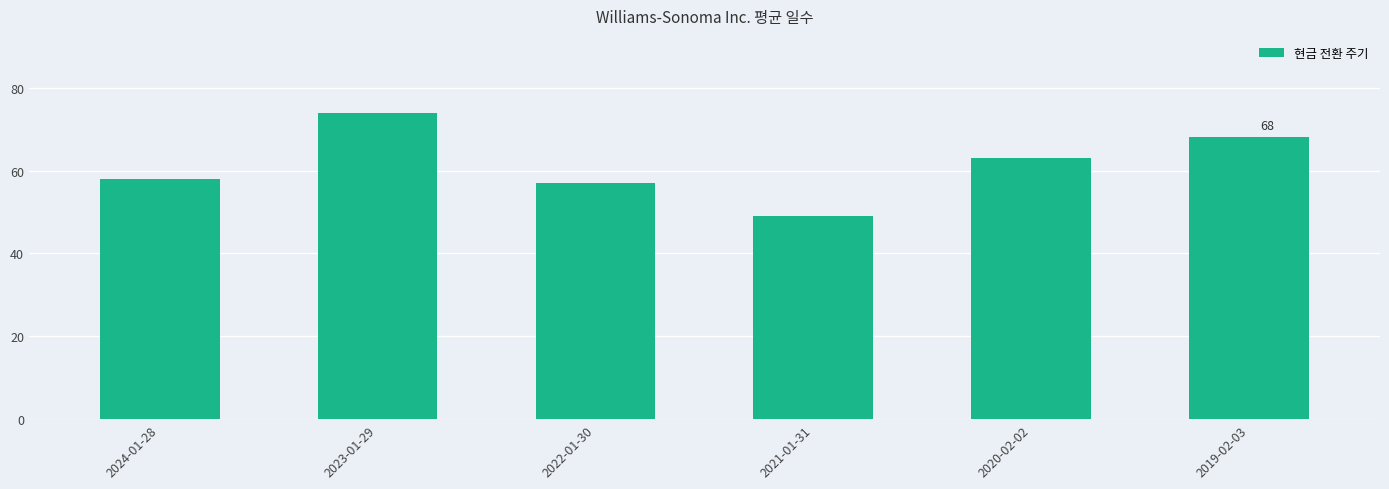

At which label does the data first exceed 63?

2023-01-29